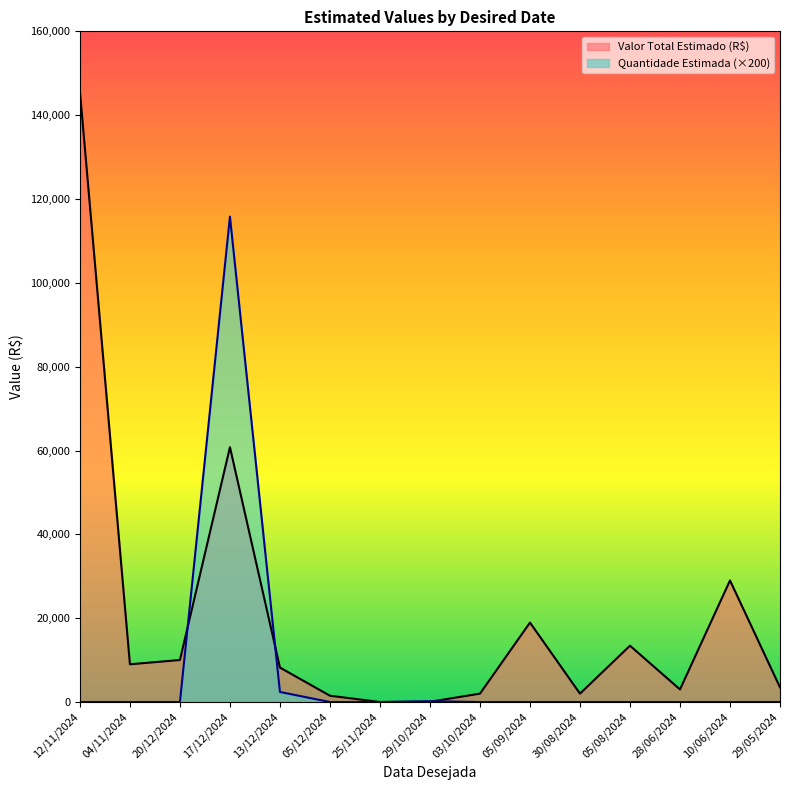

How many lines are shown in the chart?

2